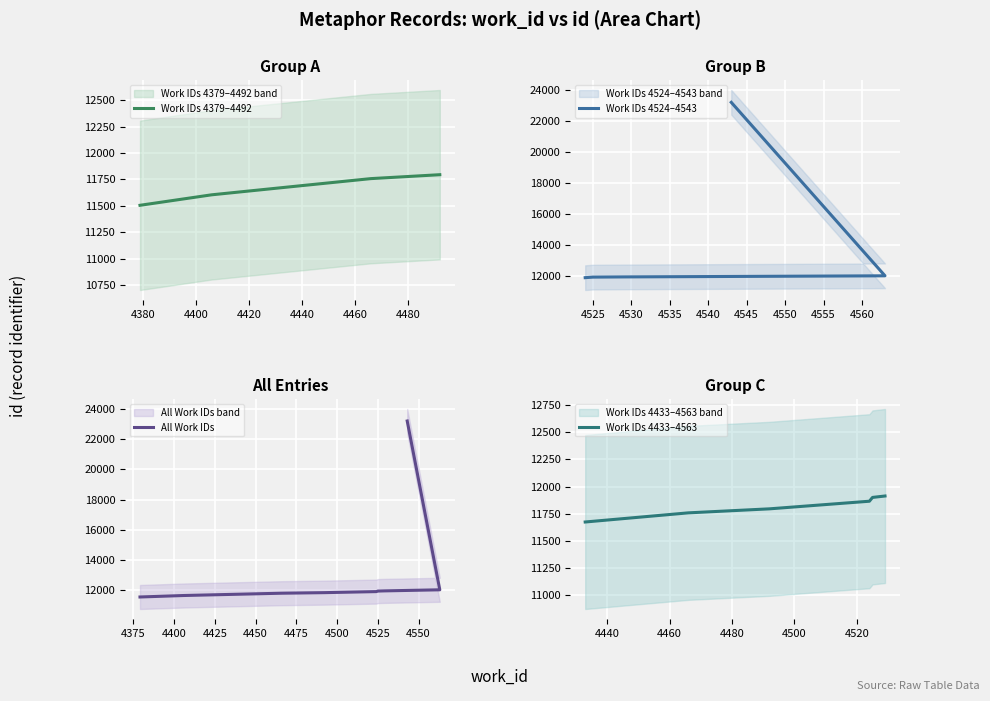

Reading left to right, list all the values displayed in this chart.

4379=11506	4406=11605	4433=11674	4466=11758	4492=11795	4524=11865	4525=11900	4529=11913	4563=11985	4543=23230